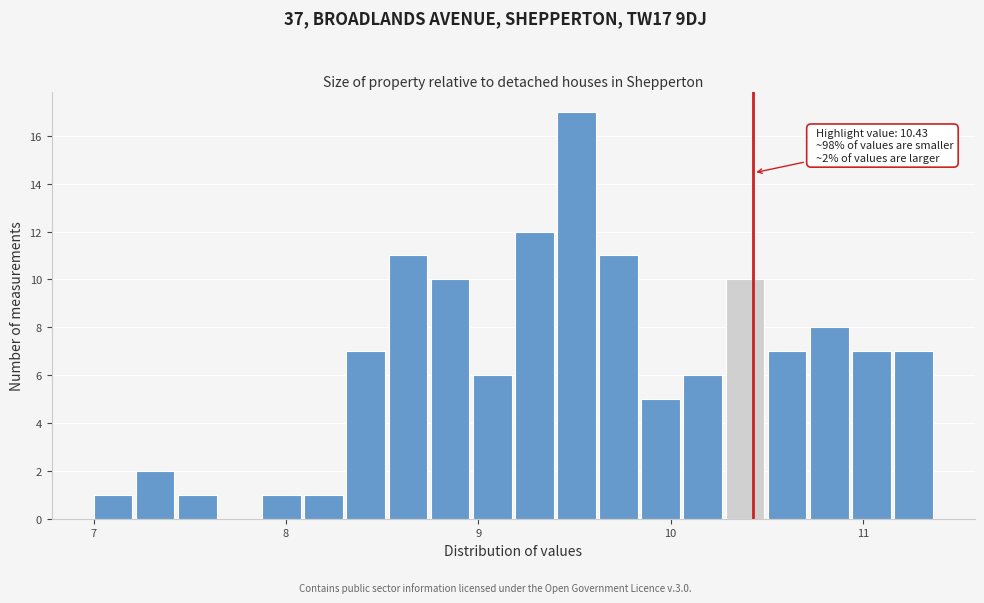

Around what value on the x-axis is the tallest bar? Give the approximate position of its centre, as read against the axis.

9.5